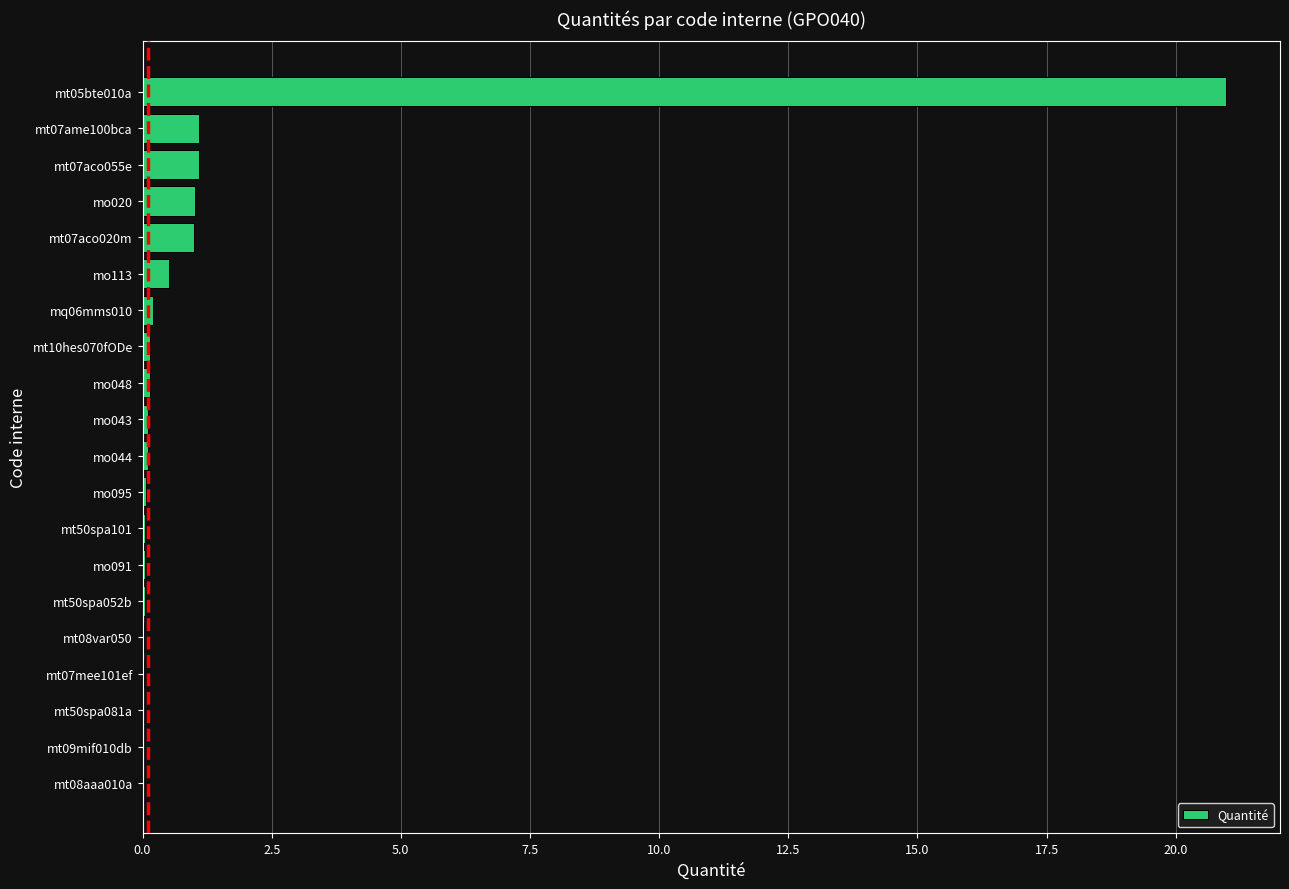

What is the sum of all values?

26.7